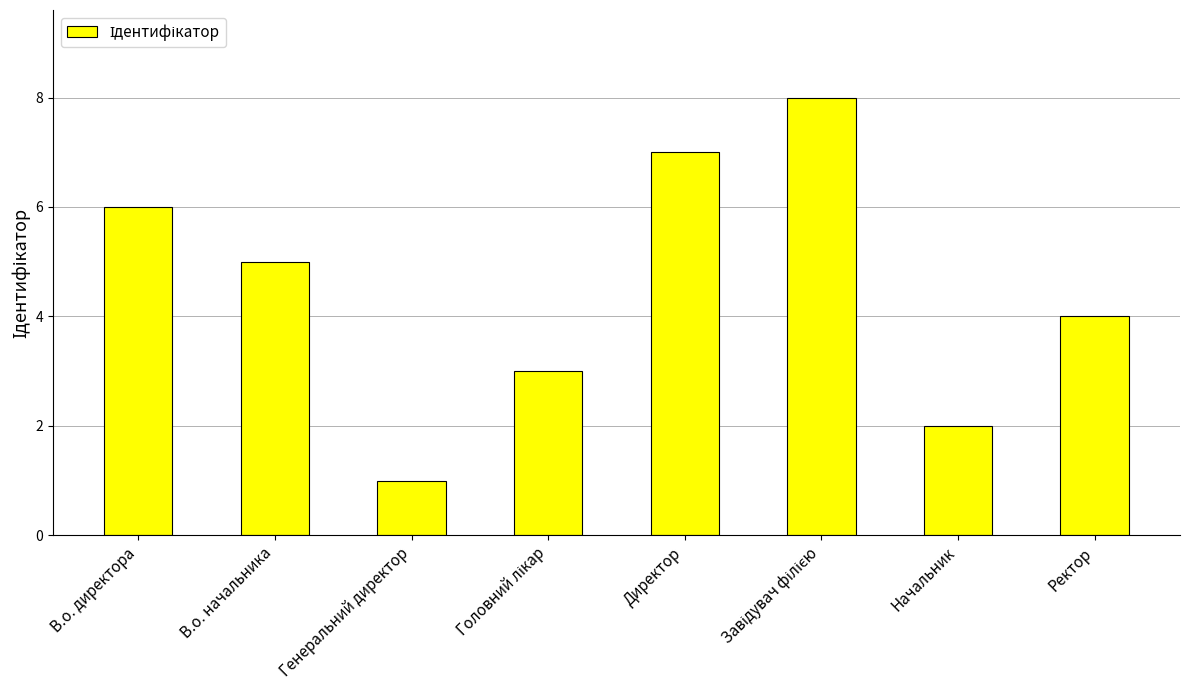

What is the greatest value displayed?

8